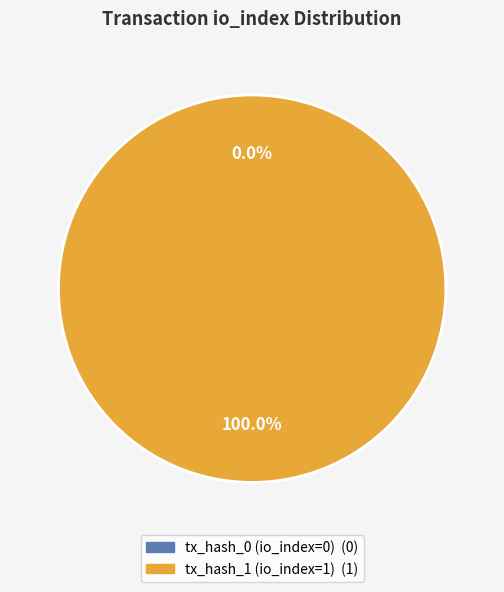

What is the change in value from tx_hash_0 (io_index=0) to tx_hash_1 (io_index=1)?

+1